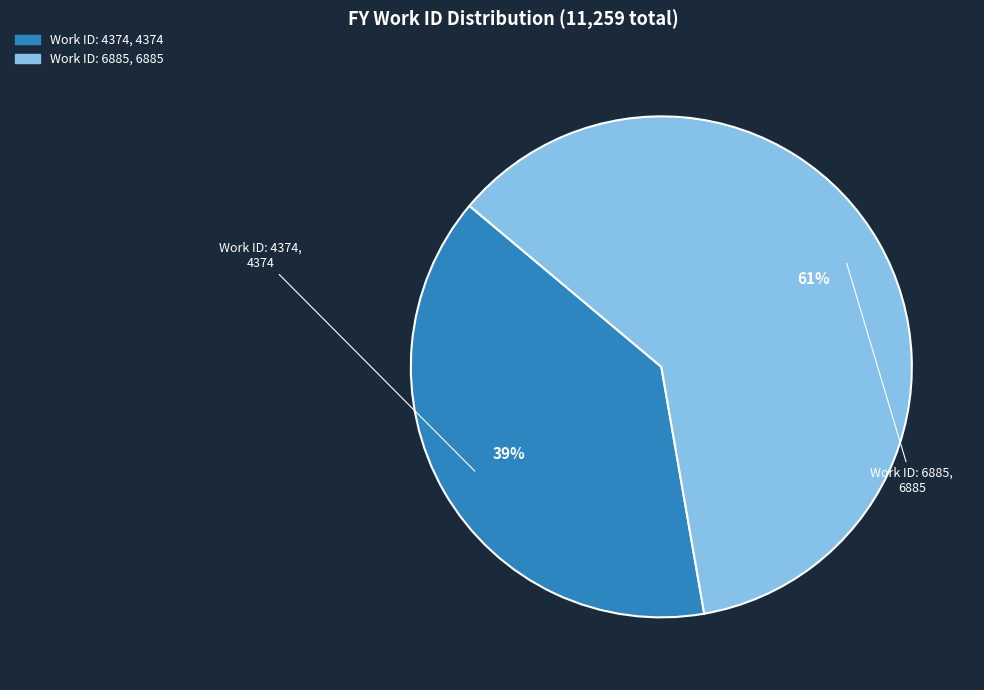

Rank the categories by value from highest to lowest.

Work ID: 6885, Work ID: 4374